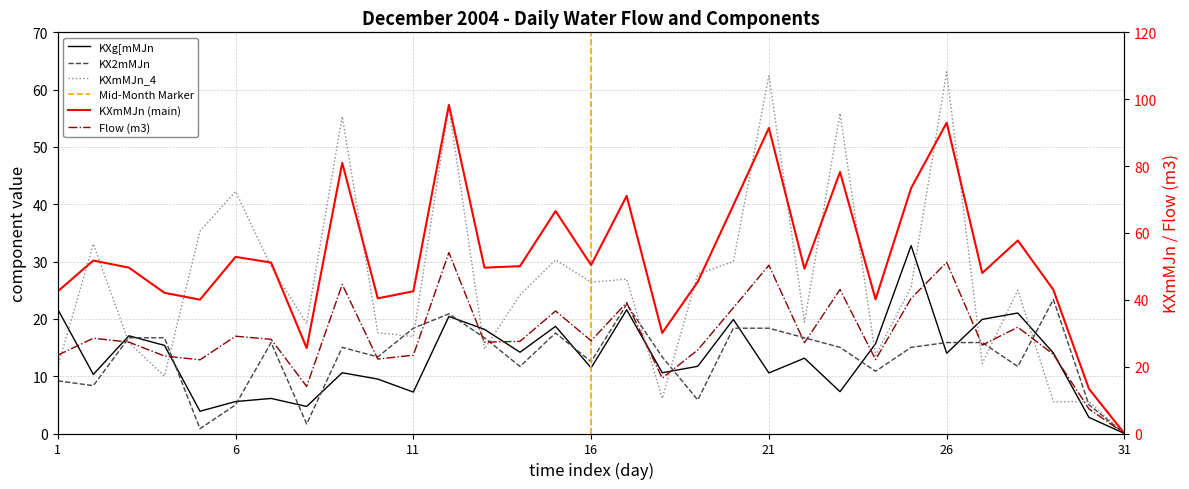

How many data points does each series have?

31